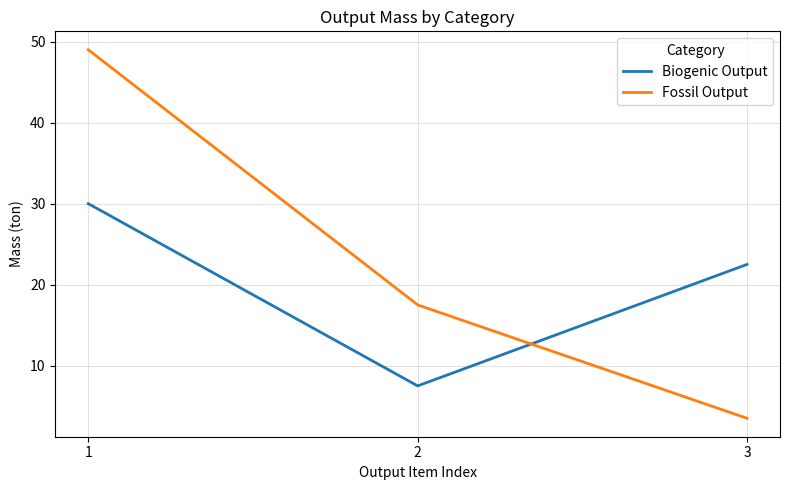

Rank the series by their average value, from lowest to highest.

Biogenic Output, Fossil Output